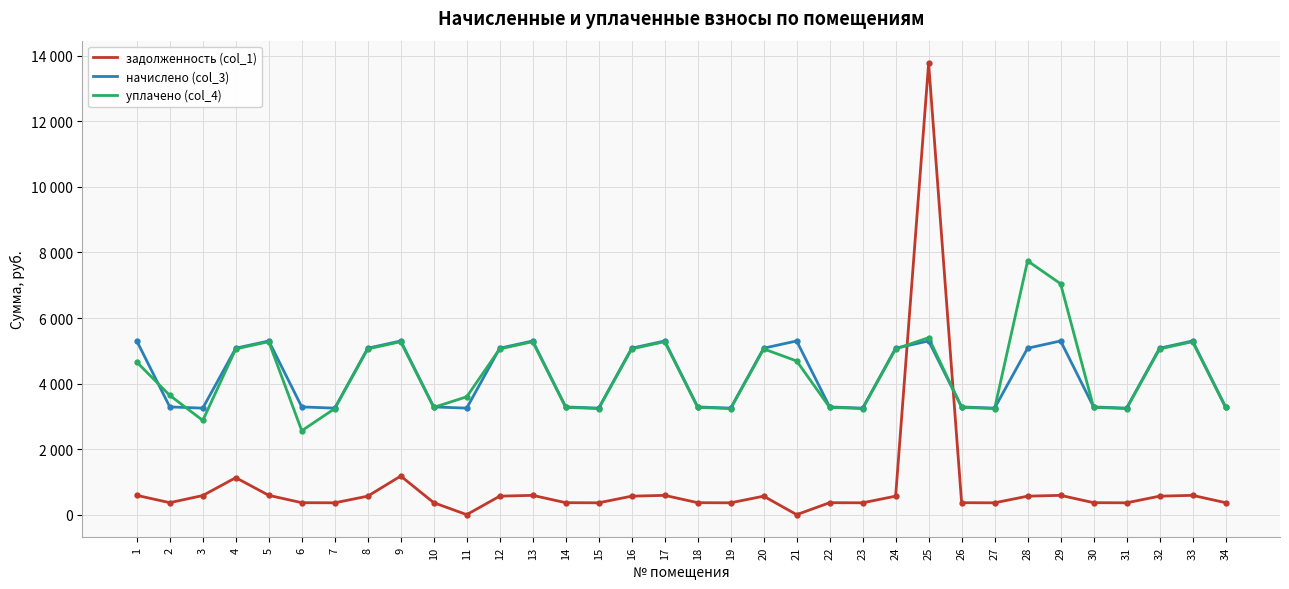

What is the maximum value for начислено (col_3)?

5300.3